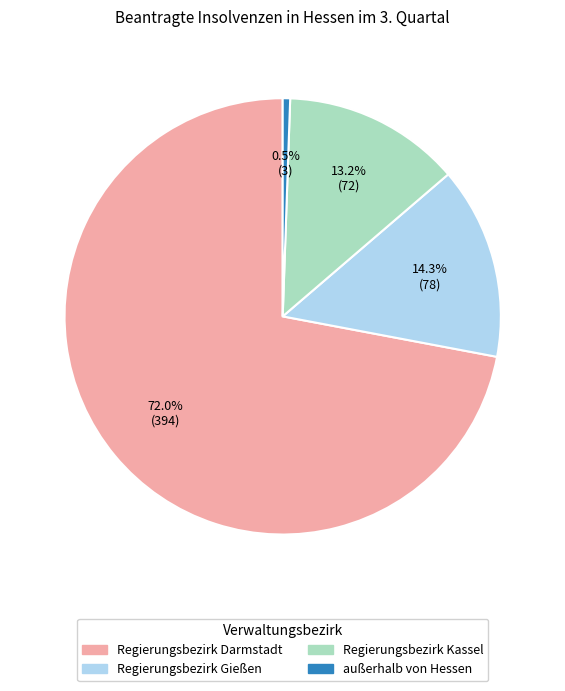

To the nearest percent, what is the average slice percentage?

25%